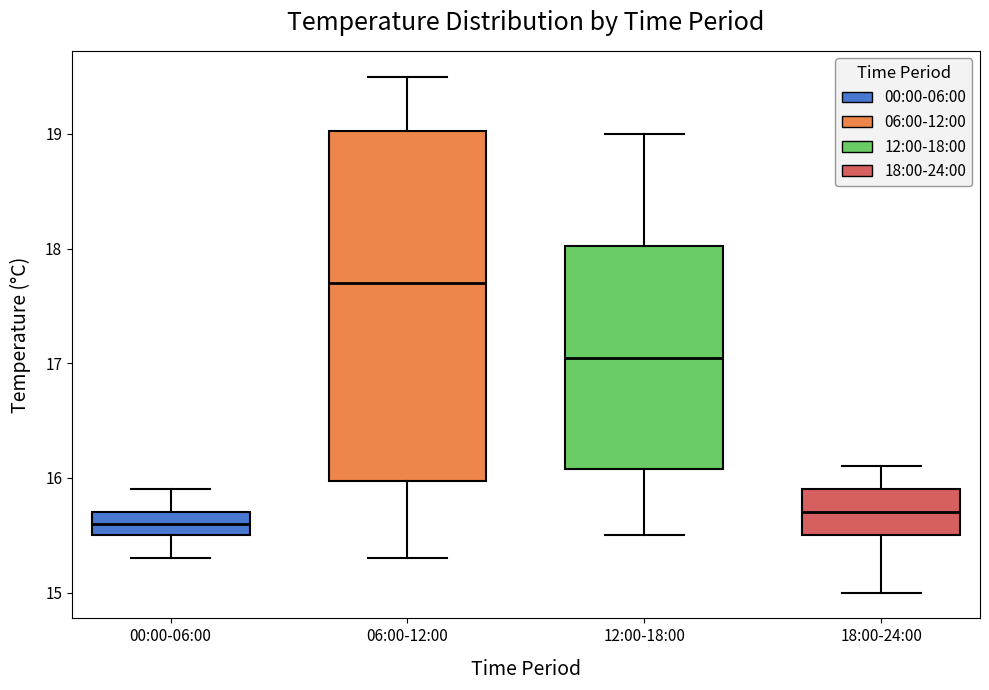

Reading left to right, read every box against the y-axis: the position of its median line, the range the box covers, and the ends of its whiskers. The values are not printed on the chart, so give them approximately, as read against the axis.

00:00-06:00: median 15.6, box 15.5 to 15.7, whiskers 15.3 to 15.9
06:00-12:00: median 17.7, box 16.0 to 19.0, whiskers 15.3 to 19.5
12:00-18:00: median 17.1, box 16.1 to 18.0, whiskers 15.5 to 19.0
18:00-24:00: median 15.7, box 15.5 to 15.9, whiskers 15.0 to 16.1